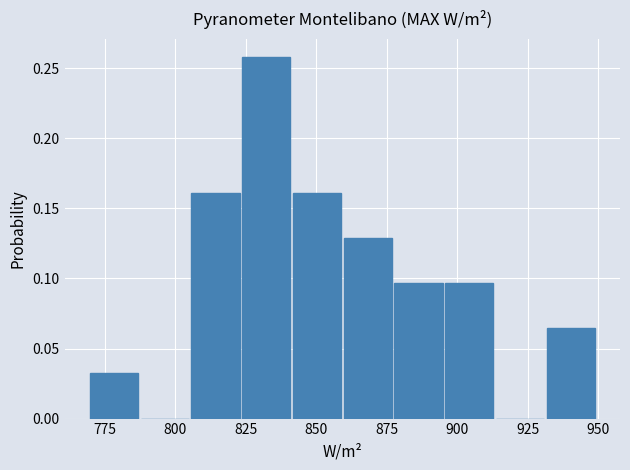

Read against the x-axis, roughly where is the centre of the tallest bar?

830